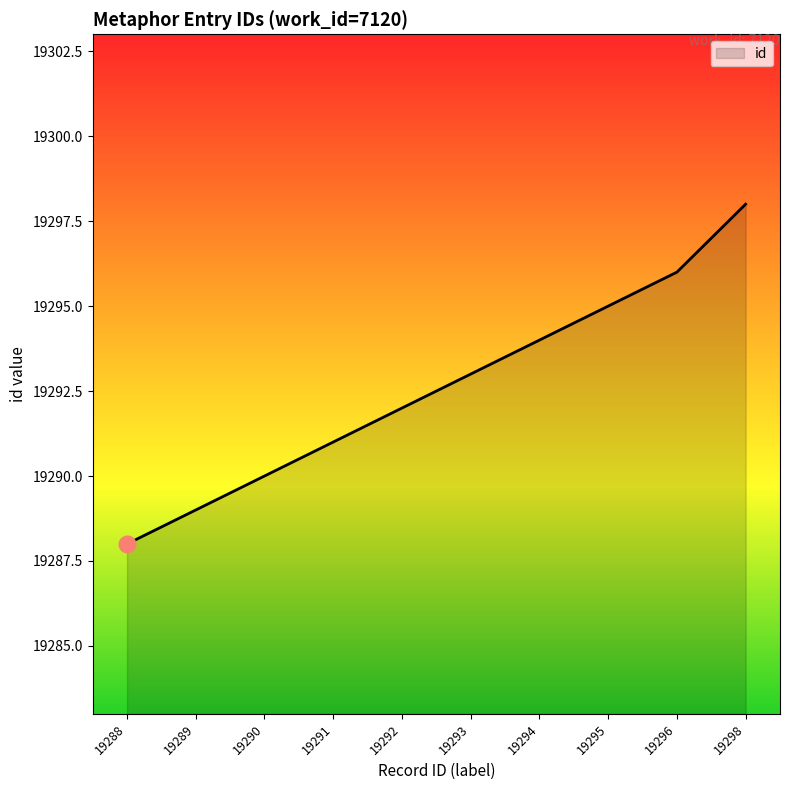

What is the difference between the maximum and minimum values?

10